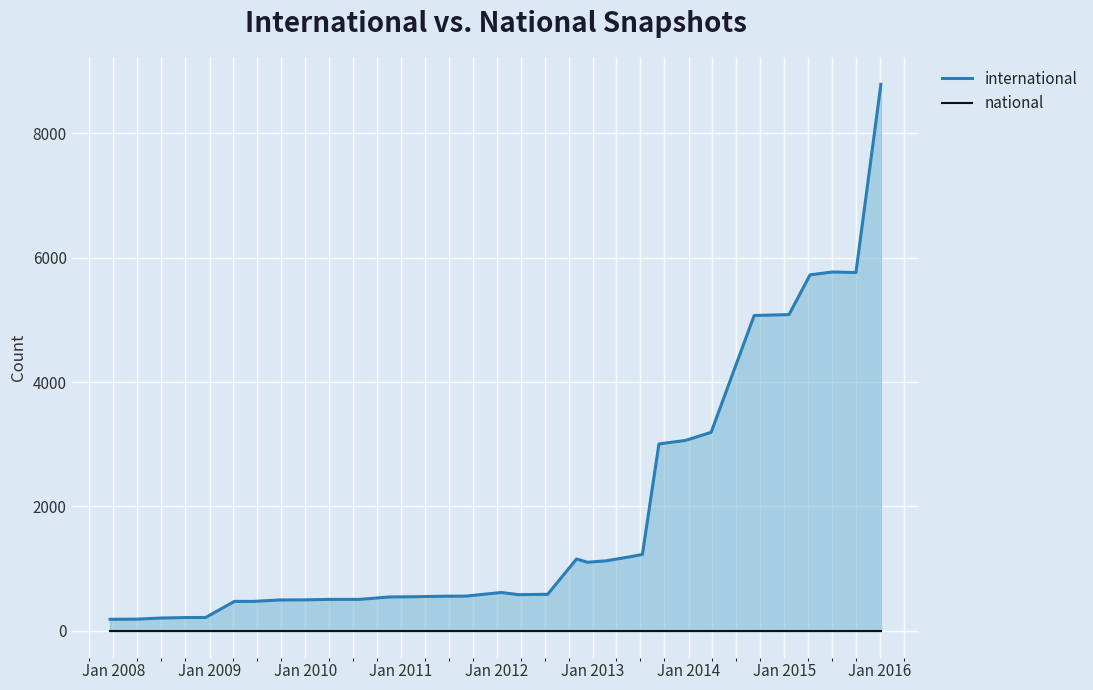

True or false: national has more than 0 points higher than both neighbors.

False